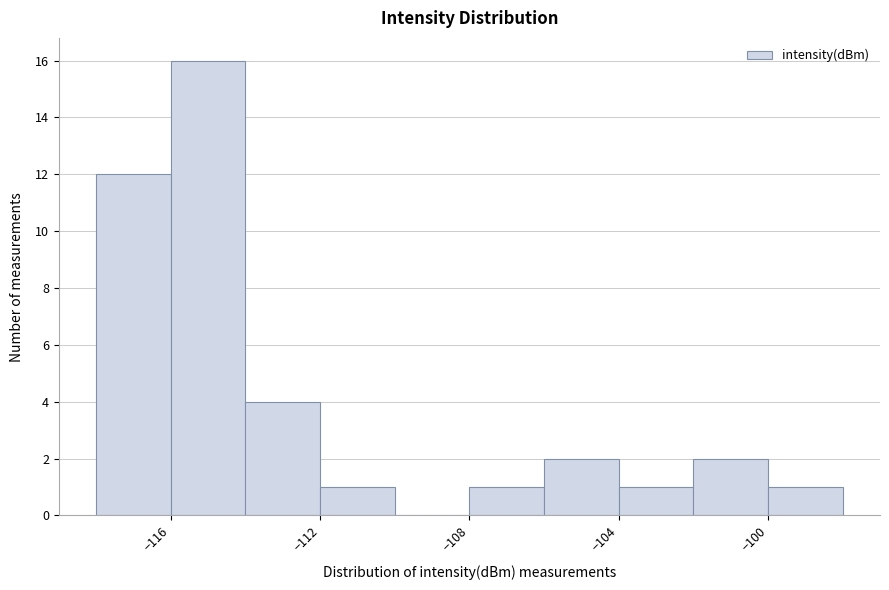

Reading left to right, list every bar in this chart as the range it spans on the x-axis followed by its height. The values are not printed on the chart, so give them approximately, as read against the axis.

-118 to -116: 12
-116 to -114: 16
-114 to -112: 4
-112 to -110: 1
-110 to -108: 0
-108 to -106: 1
-106 to -104: 2
-104 to -102: 1
-102 to -100: 2
-100 to -98: 1